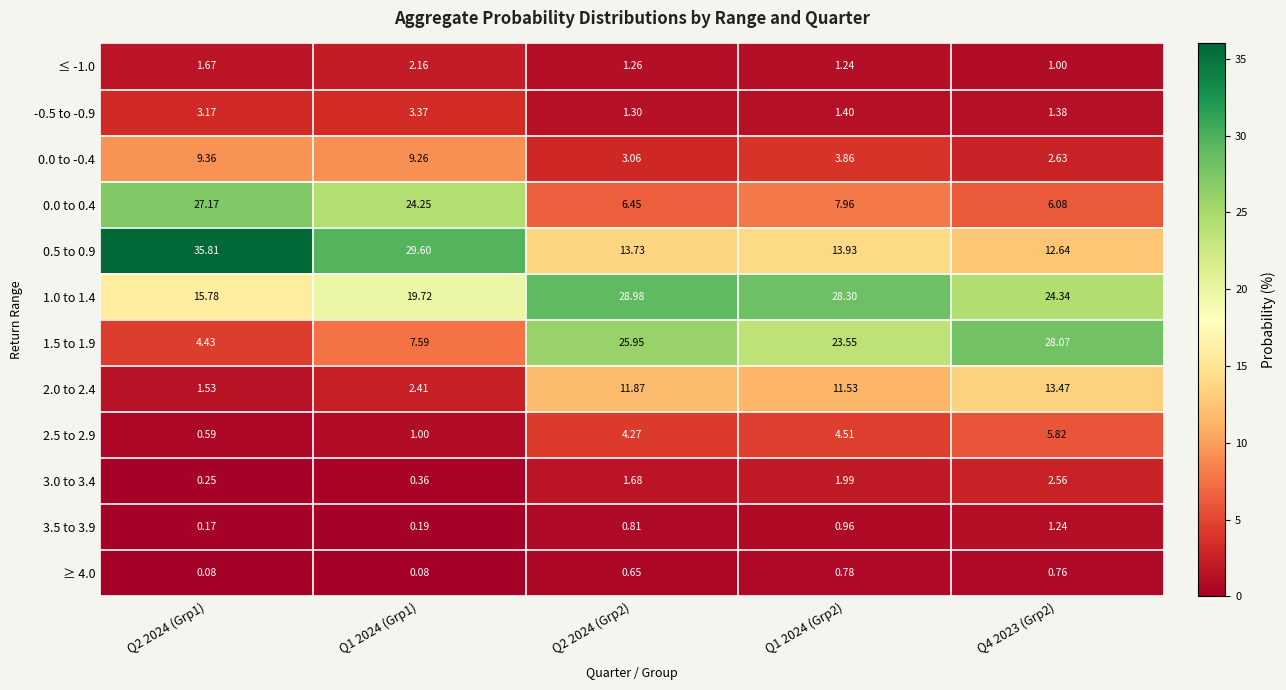

Is the value of ≤ -1.0 at Q4 2023 (Grp2) greater than the value of 2.5 to 2.9 at Q2 2024 (Grp1)?

Yes